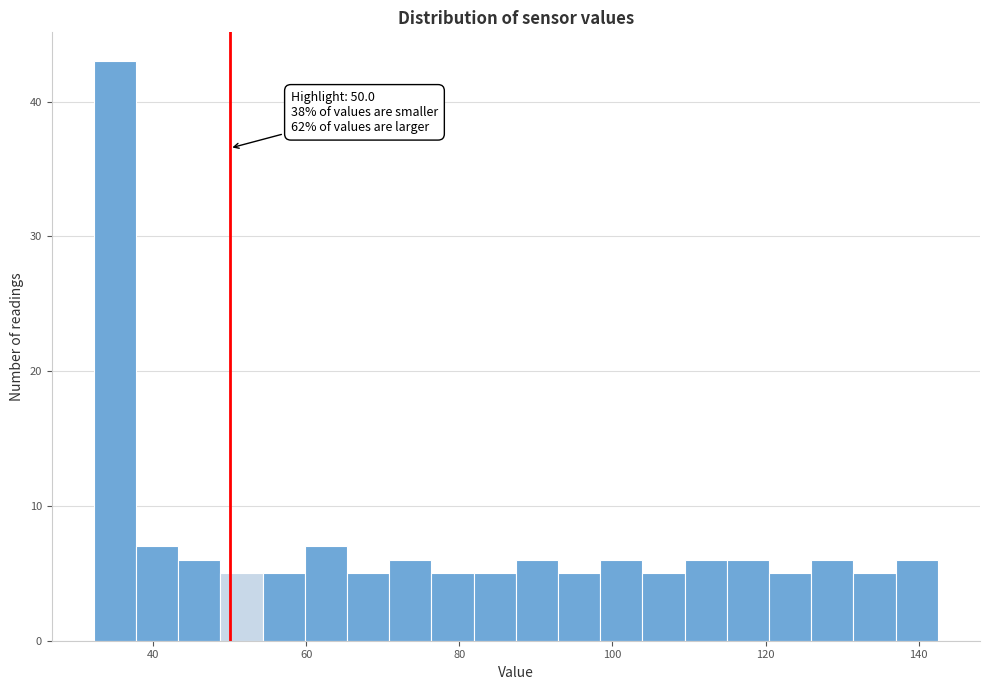

Around what value on the x-axis is the tallest bar? Give the approximate position of its centre, as read against the axis.

36